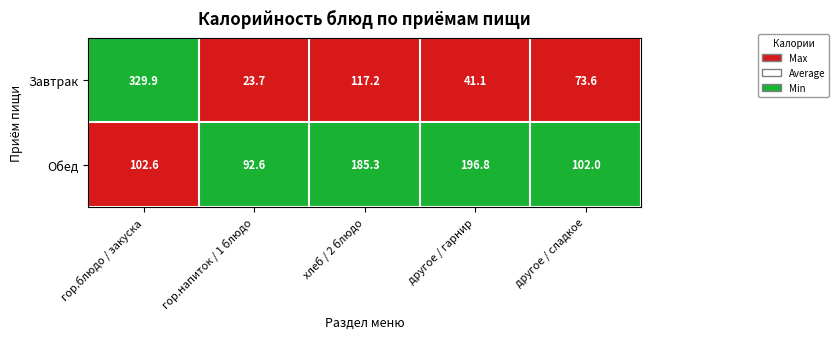

What is the total value across all series at другое / сладкое?

175.6